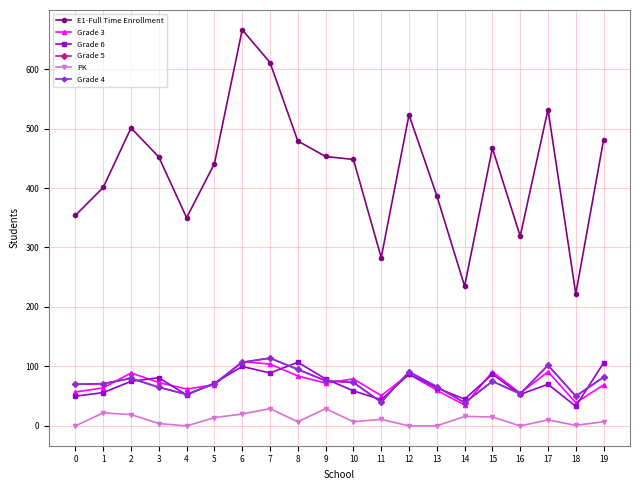

Reading left to right, extract all data points from this chart.

E1-Full Time Enrollment: 354	401	501	452	350	441	666	611	479	453	448	283	523	387	235	467	319	532	222	481
Grade 3: 57	64	89	73	62	69	108	104	84	72	79	51	87	60	35	91	55	91	39	69
Grade 6: 50	56	75	81	52	72	100	89	107	79	59	44	87	64	45	87	53	70	33	106
Grade 5: 70	71	80	65	53	71	107	114	95	76	73	40	91	66	39	75	54	102	50	82
PK: 0	22	19	4	0	14	20	29	7	29	7	11	0	0	16	15	0	10	1	7
Grade 4: 70	71	80	65	53	71	107	114	95	76	73	40	91	66	39	75	54	102	50	82